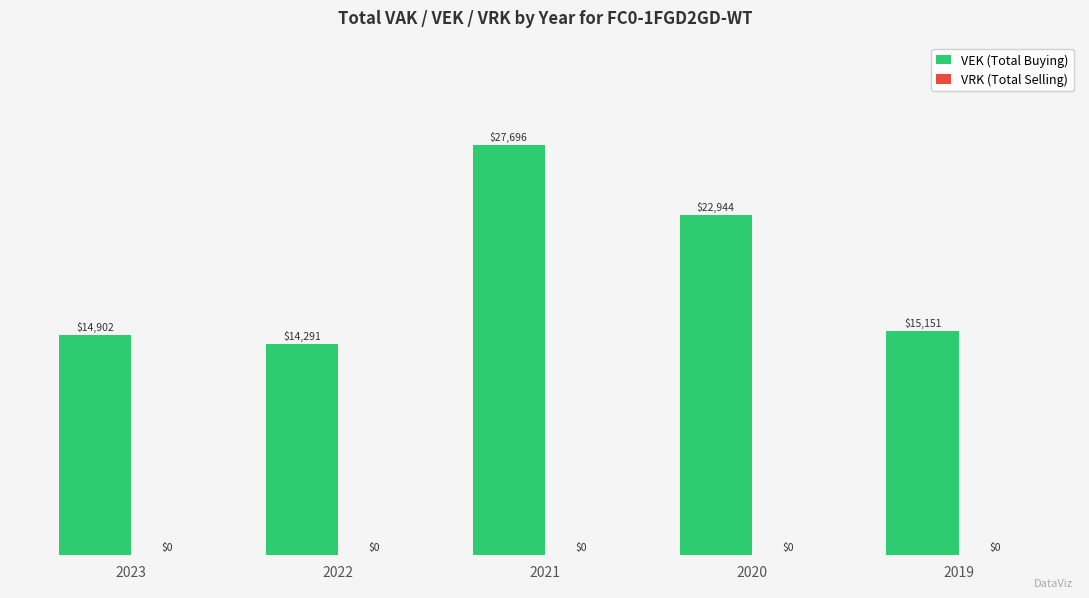

What is the greatest value displayed?

27696